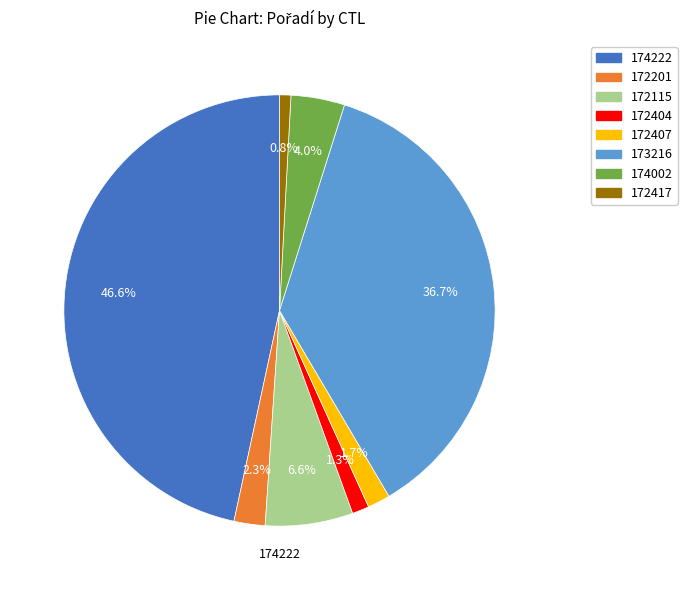

The 172404 slice represents 11% of the pie. True or false?

False